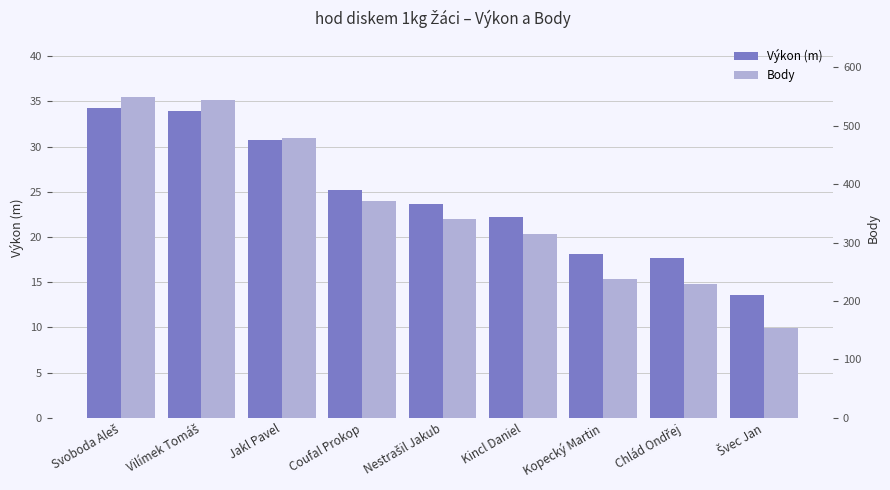

How many bars are there in each group?

2